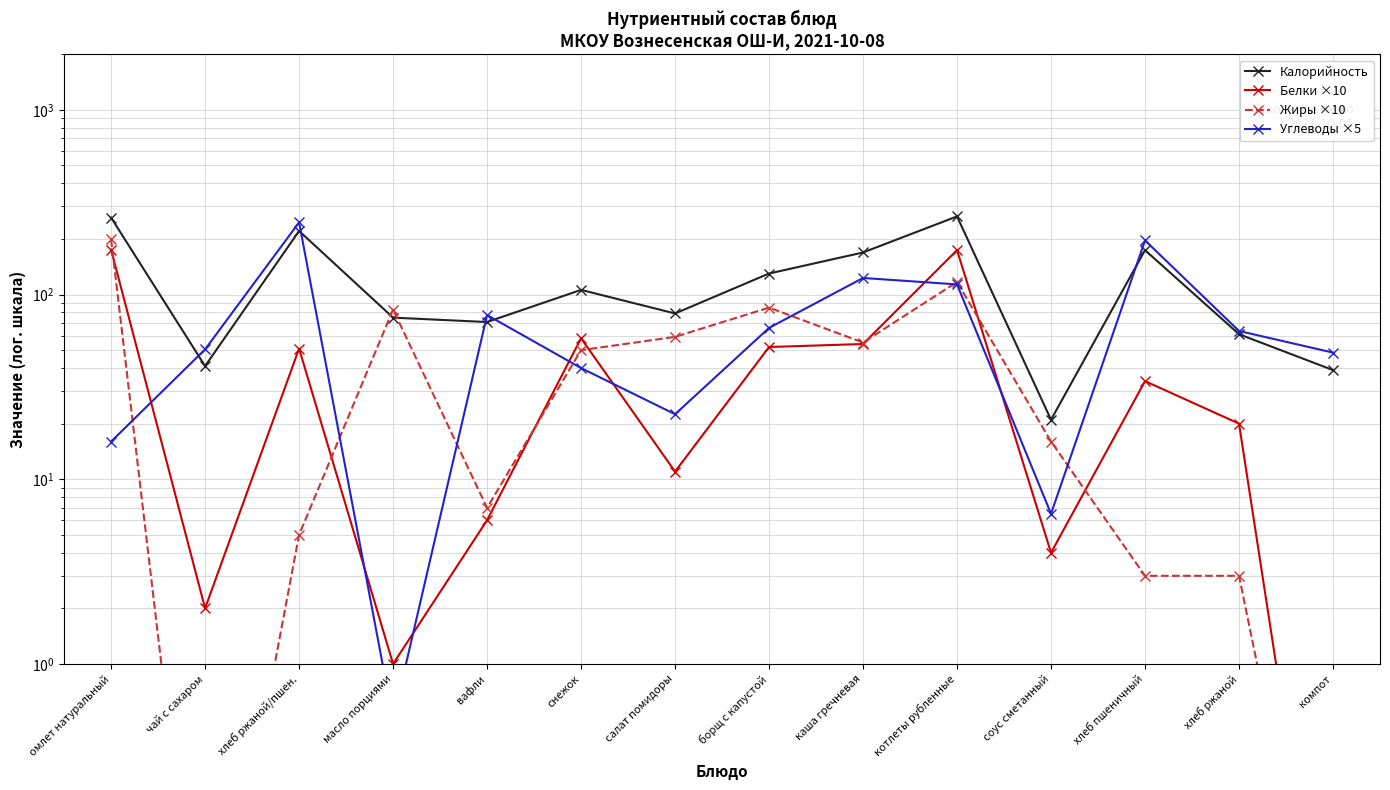

Rank the categories by Углеводы ×5 value from highest to lowest.

хлеб ржаной/пшен., хлеб пшеничный, каша гречневая, котлеты рубленные, вафли, борщ с капустой, хлеб ржаной, чай с сахаром, компот, снежок, салат помидоры, омлет натуральный, соус сметанный, масло порциями